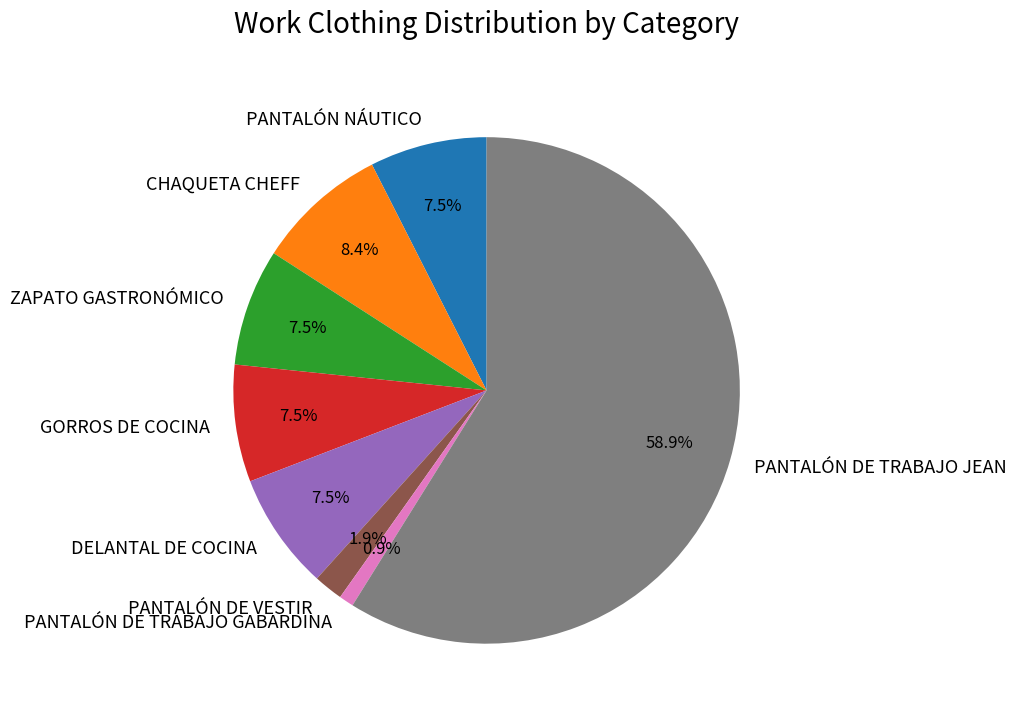

What is the largest slice in the pie chart?

PANTALÓN DE TRABAJO JEAN